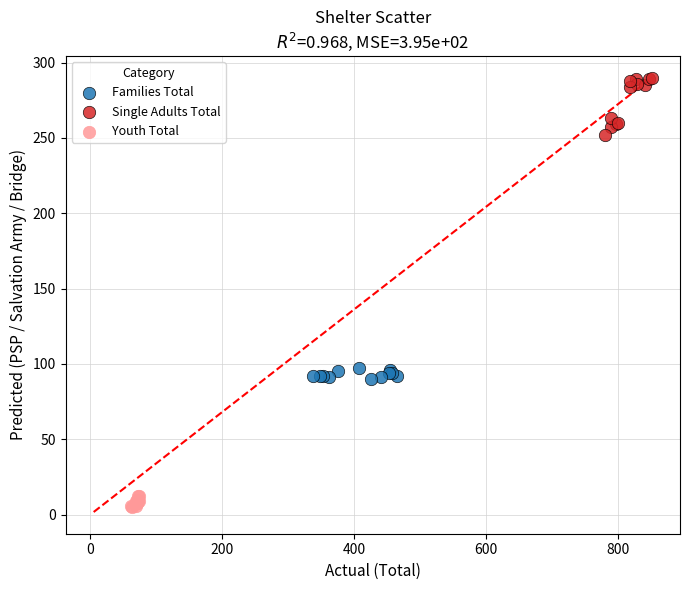

Which series has the widest spread of Y values?

Single Adults Total